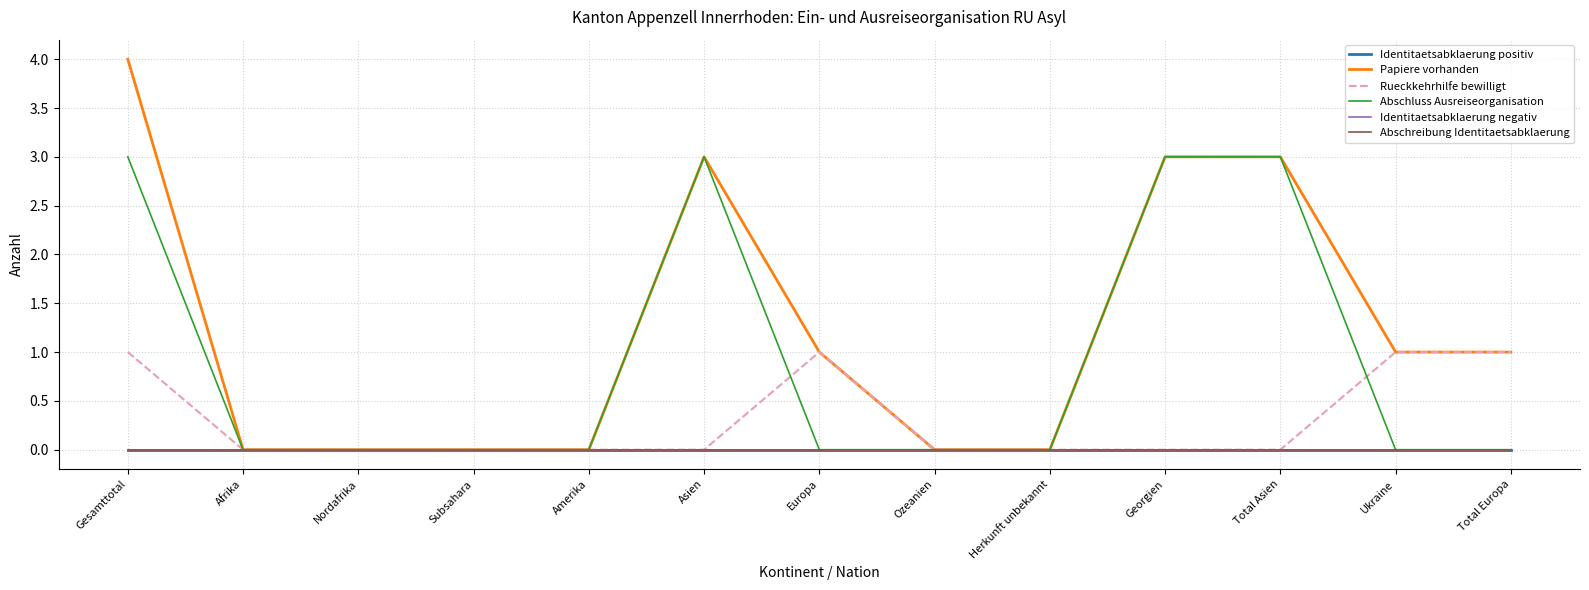

What is the sum of all Papiere vorhanden values?

16